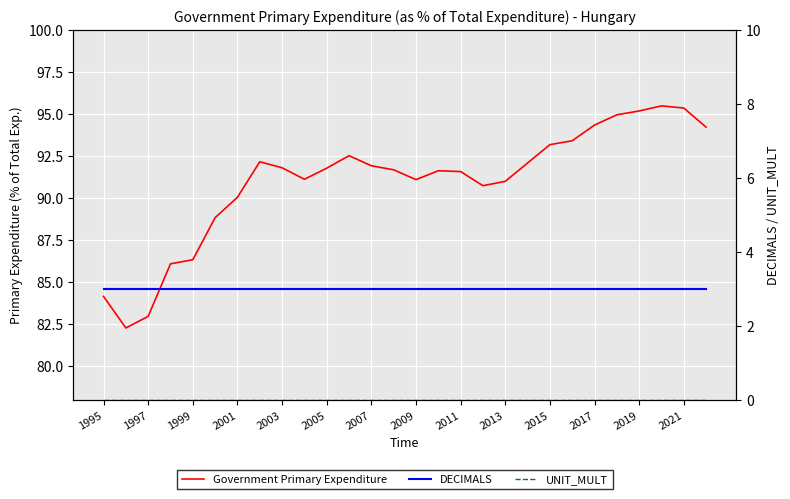

Which series has the largest total across all categories?

Government Primary Expenditure